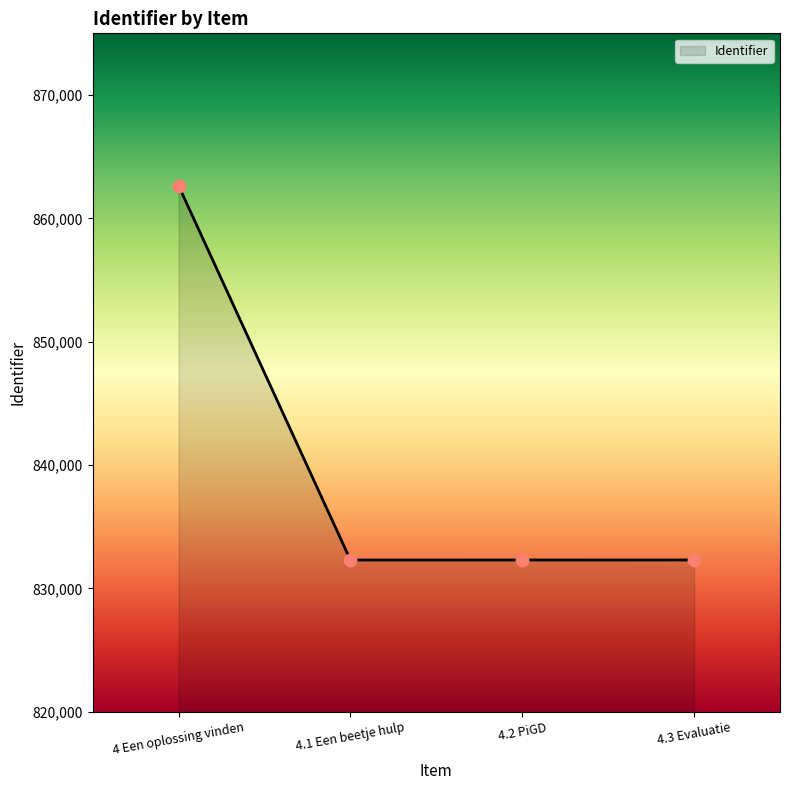

What is the ratio of the value at 4.1 Een beetje hulp to the value at 4.3 Evaluatie?

1.0